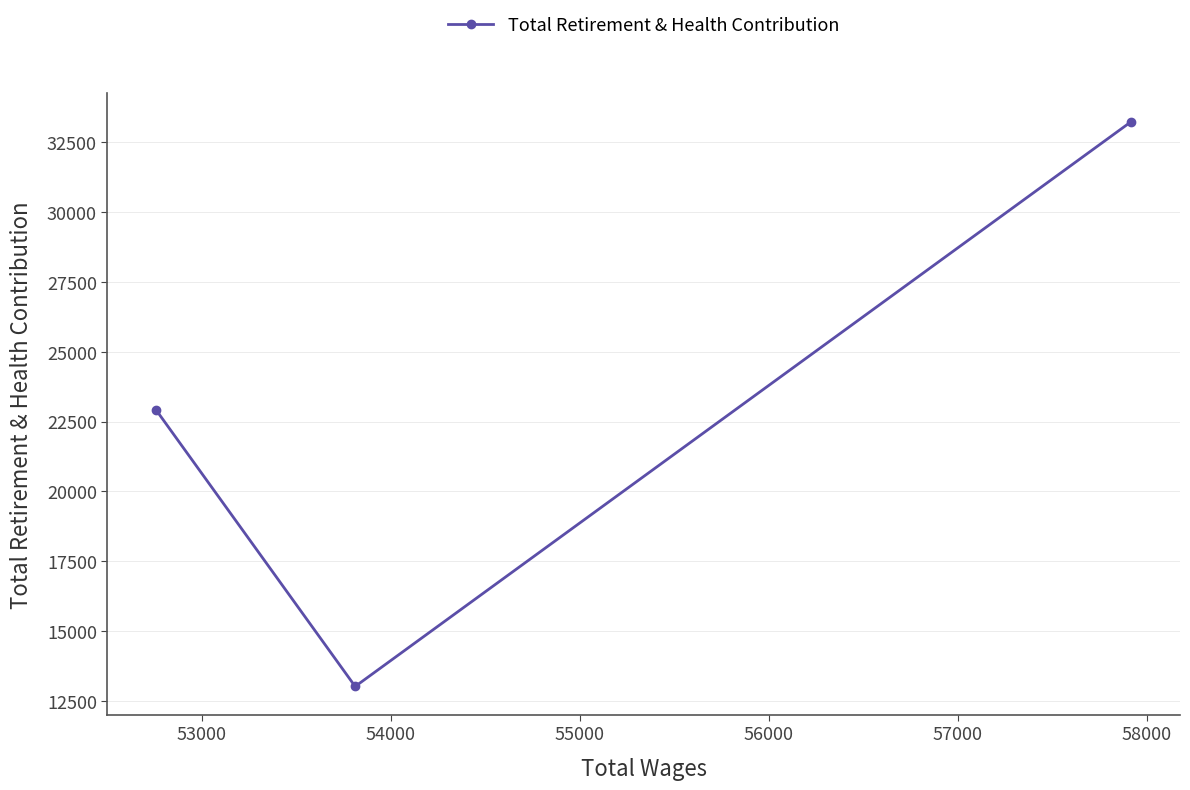

What is the minimum value shown in the chart?

13020